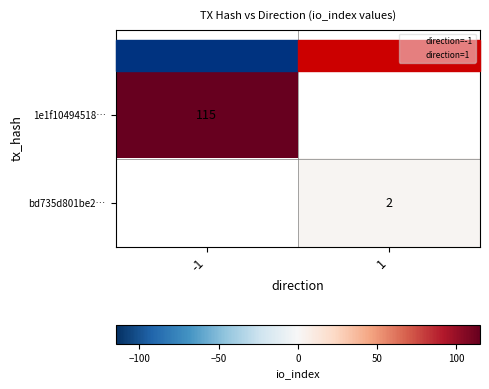

The value of 1e1f10494518… at -1 is 115. True or false?

True